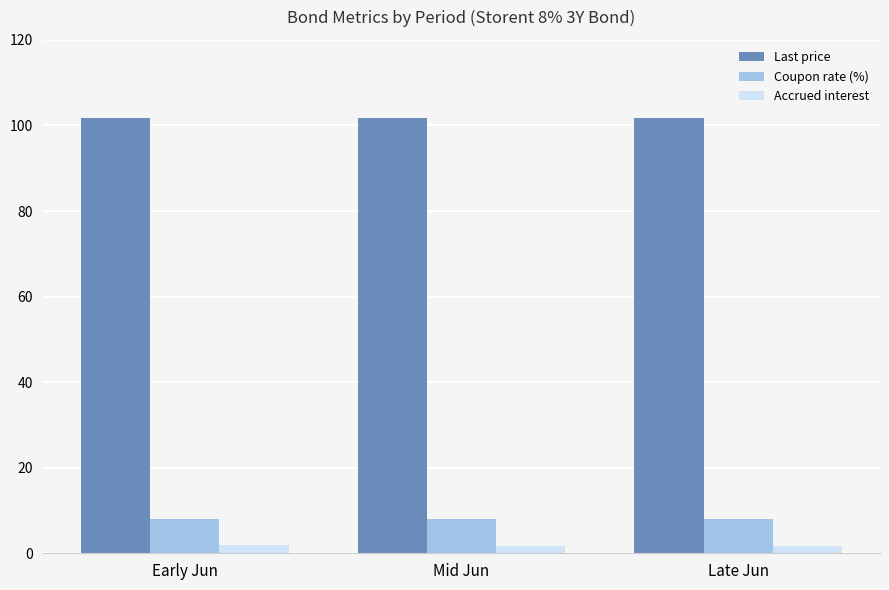

Which series has the largest total across all categories?

Last price